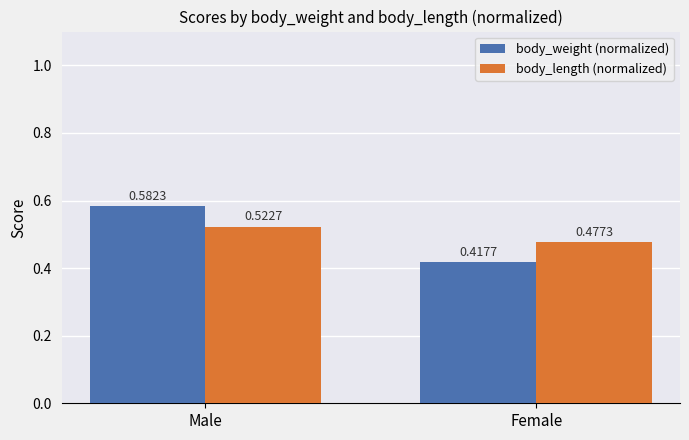

Rank the series by their maximum value, from lowest to highest.

body_length (normalized), body_weight (normalized)